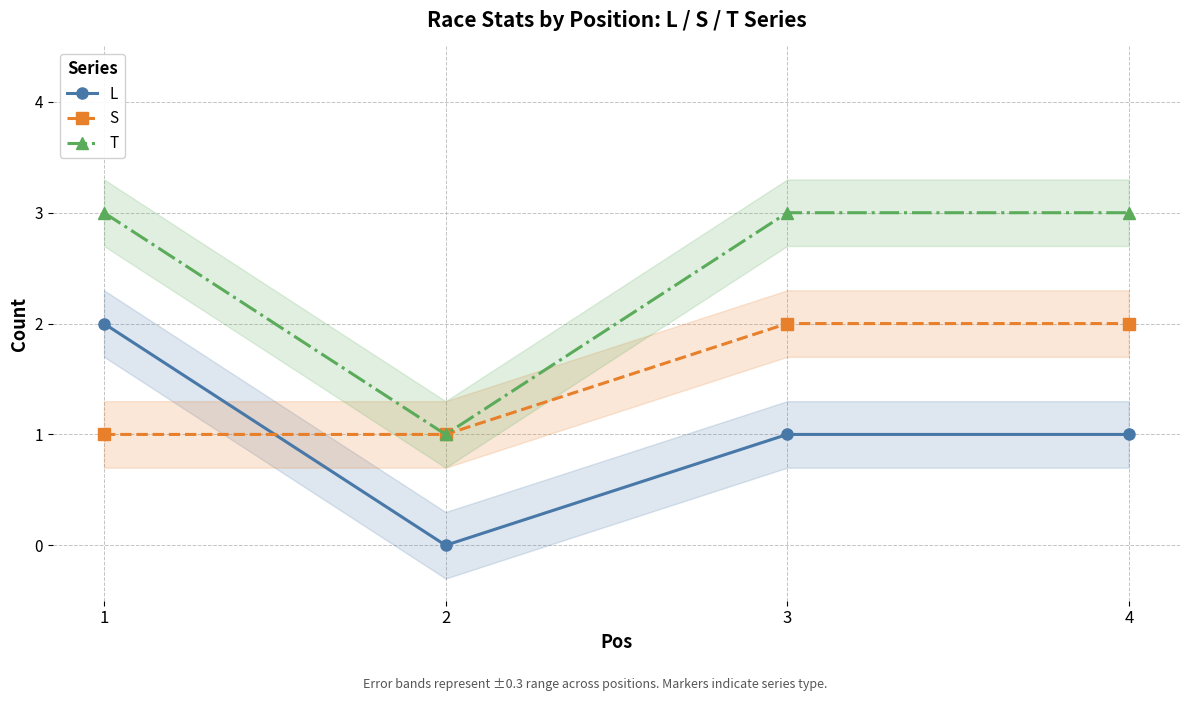

At which category does the chart reach its minimum across all series?

2